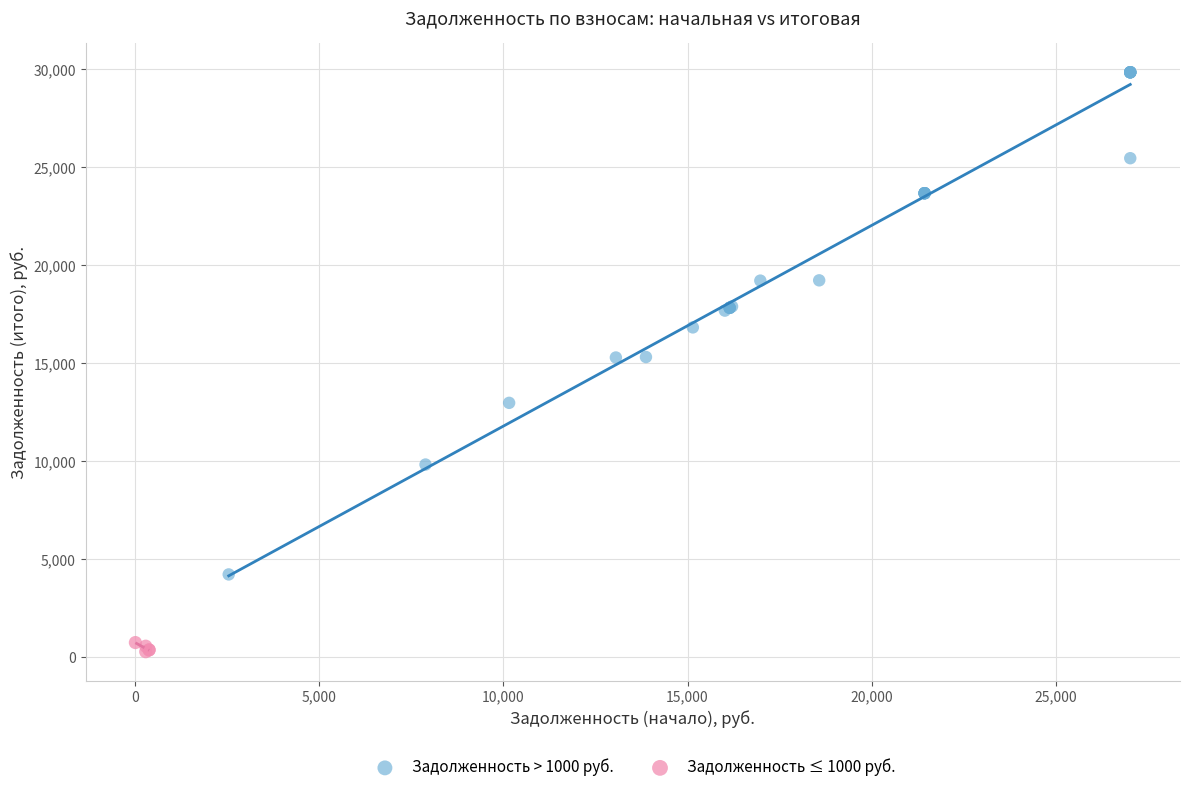

Which series reaches the maximum Y coordinate?

Задолженность > 1000 руб.